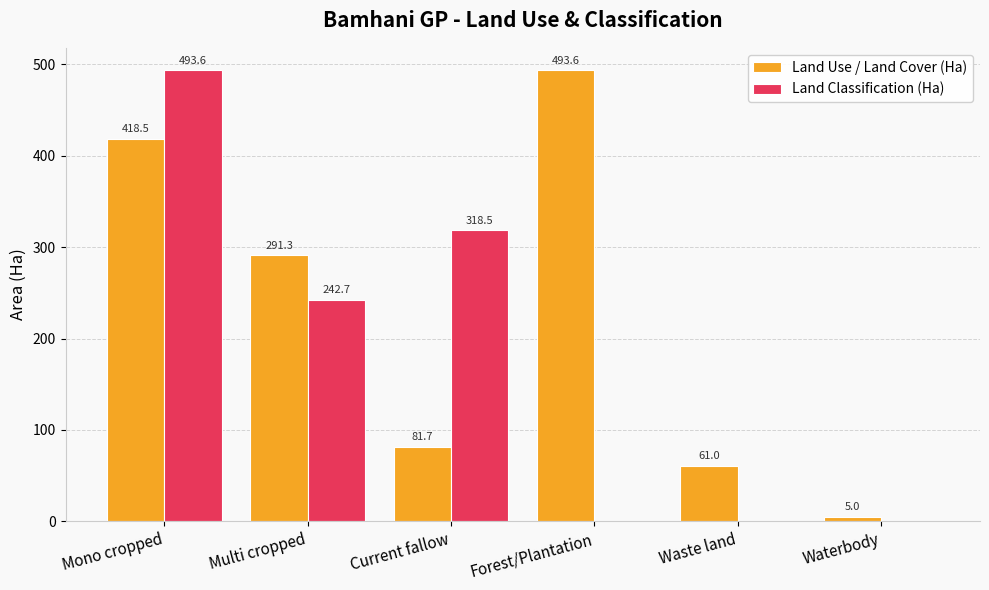

Where is Land Use / Land Cover (Ha) nearest to the value 249?

Multi cropped